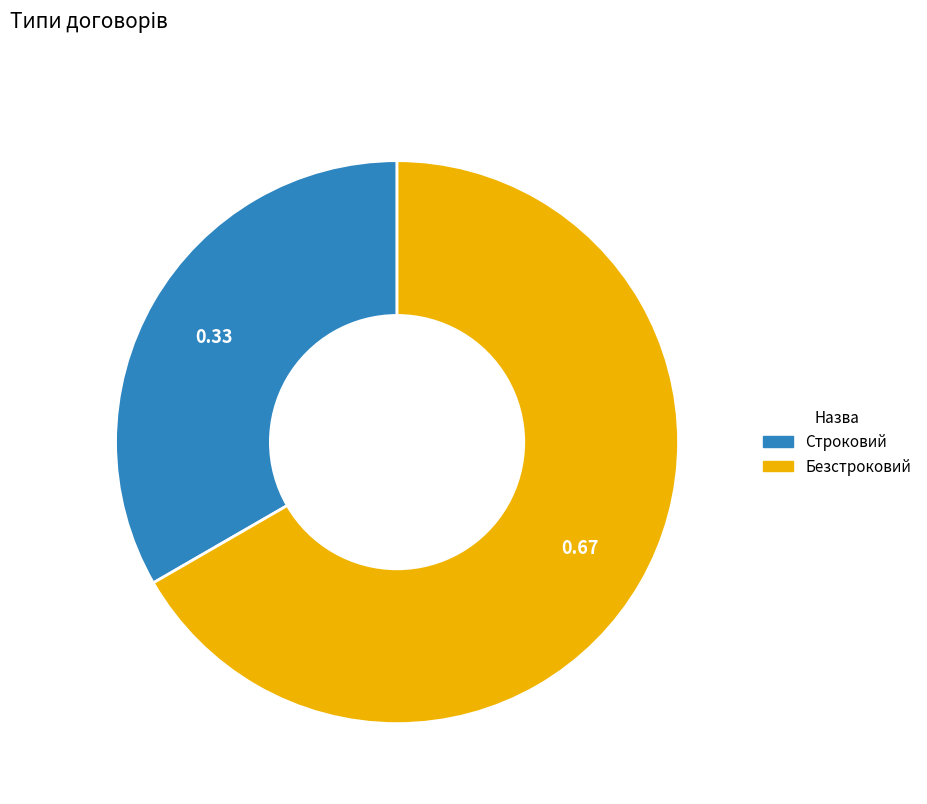

What is the smallest slice in the pie chart?

Строковий